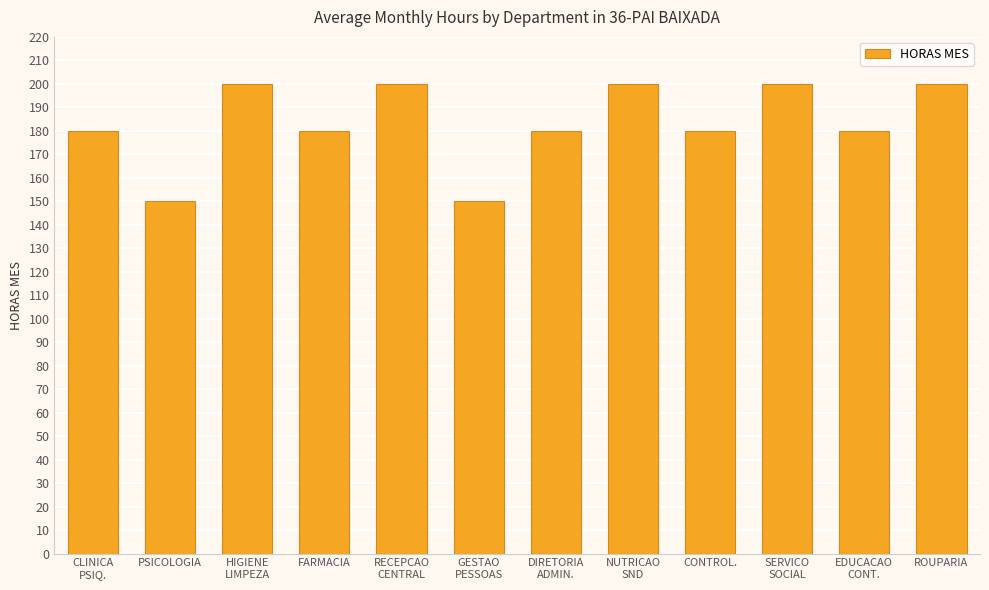

What position from the right is DIRETORIA
ADMIN.?

6